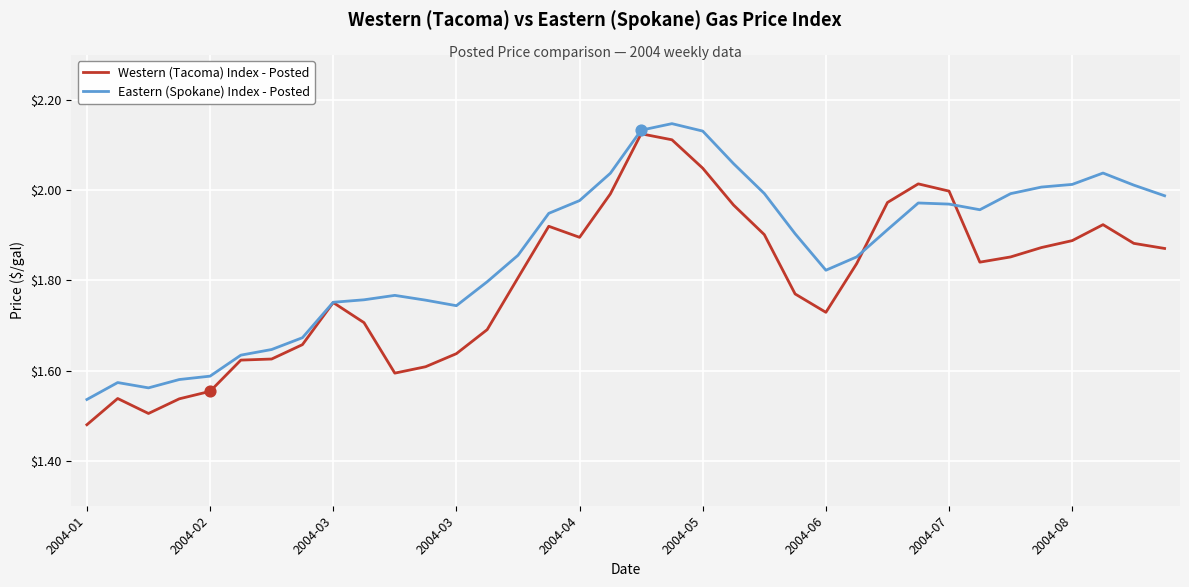

Which series has the largest total across all categories?

Eastern (Spokane) Index - Posted